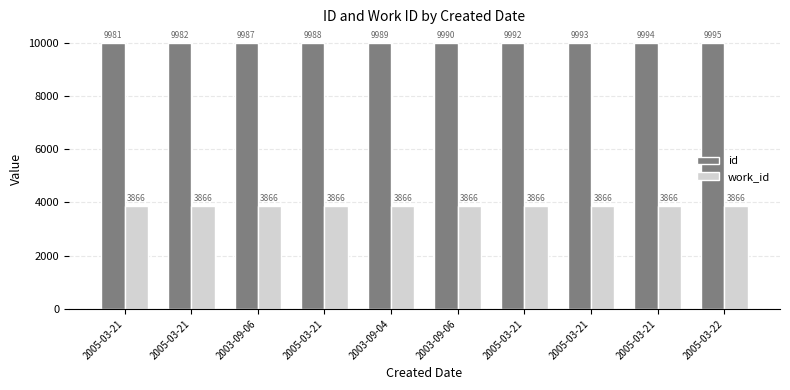

Is the value of id at 2005-03-21 greater than the value of work_id at 2005-03-22?

Yes